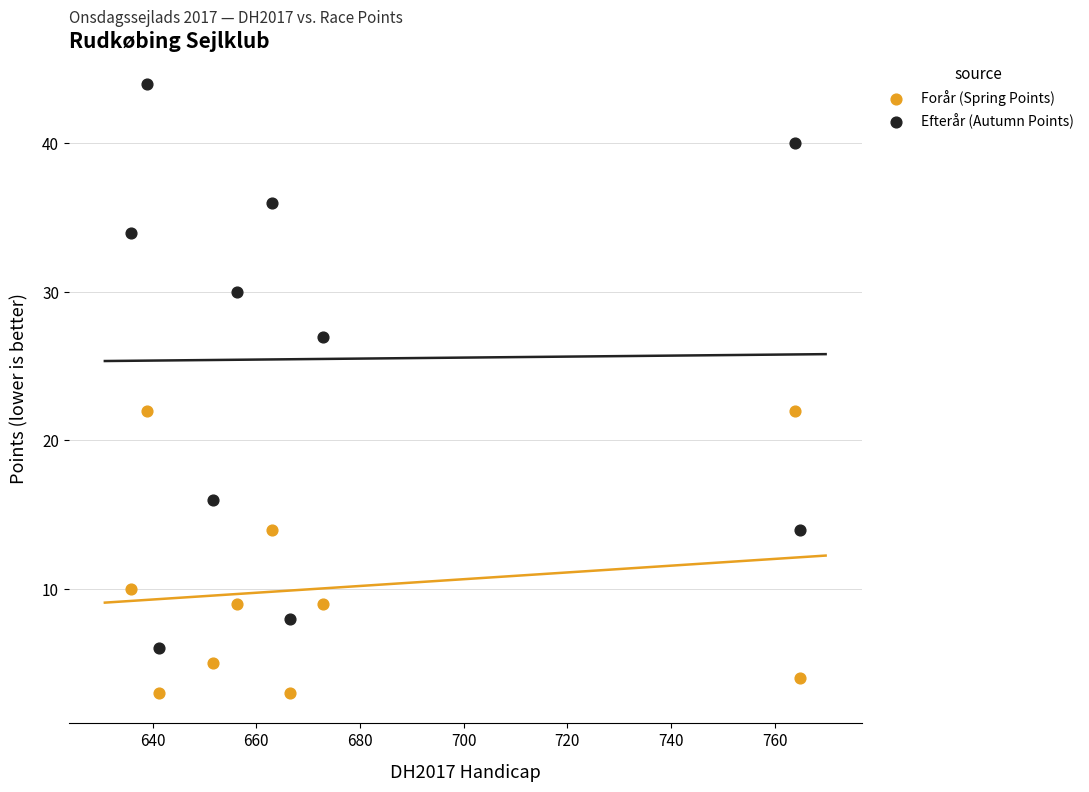

What are all the series names shown in the legend?

Forår (Spring Points), Efterår (Autumn Points)